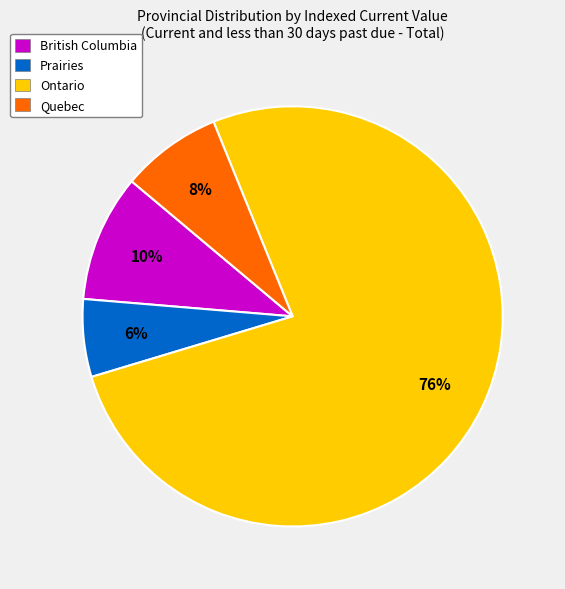

How many segments does this pie chart have?

4